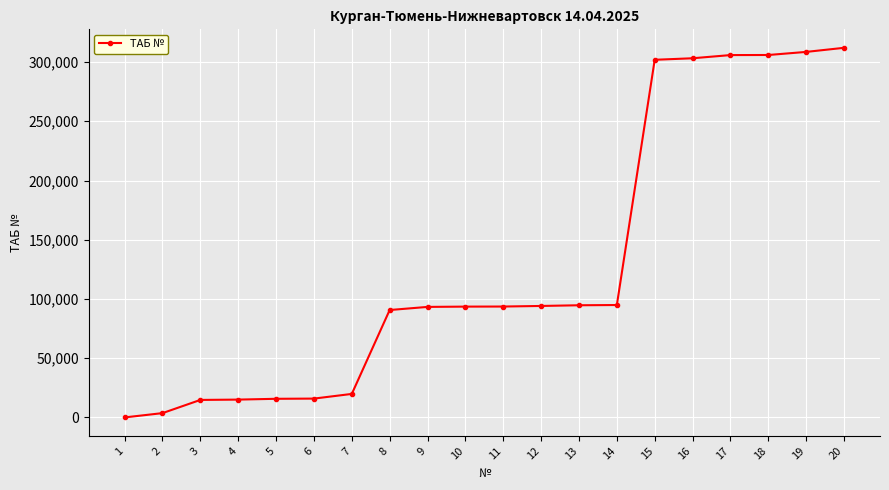

What is the difference between the maximum and minimum values?

311934